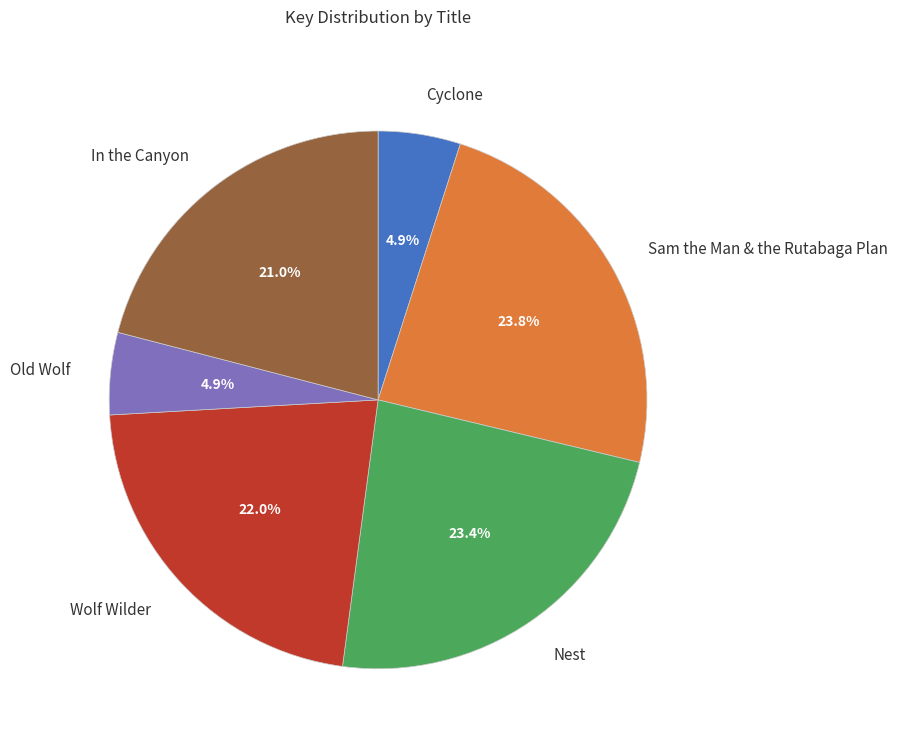

Is the sum of Old Wolf and In the Canyon greater than half?

No